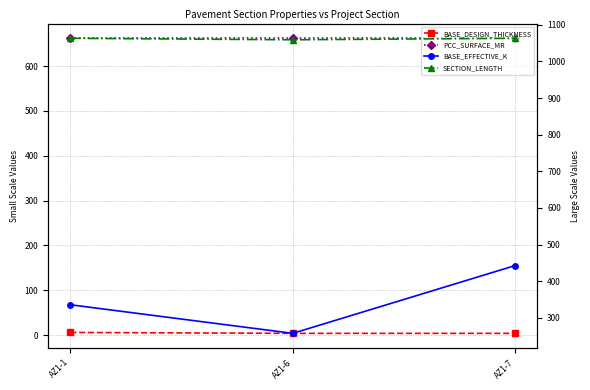

True or false: PCC_SURFACE_MR has a value of 997 at AZ1-6.

False